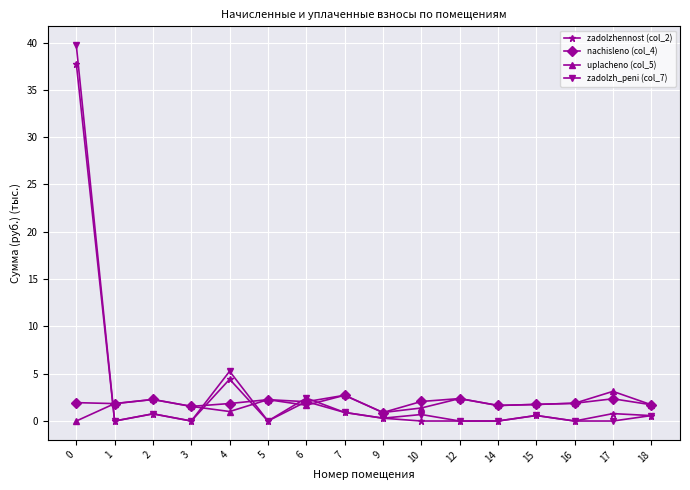

True or false: uplacheno (col_5) has more than 1 points higher than both neighbors.

True